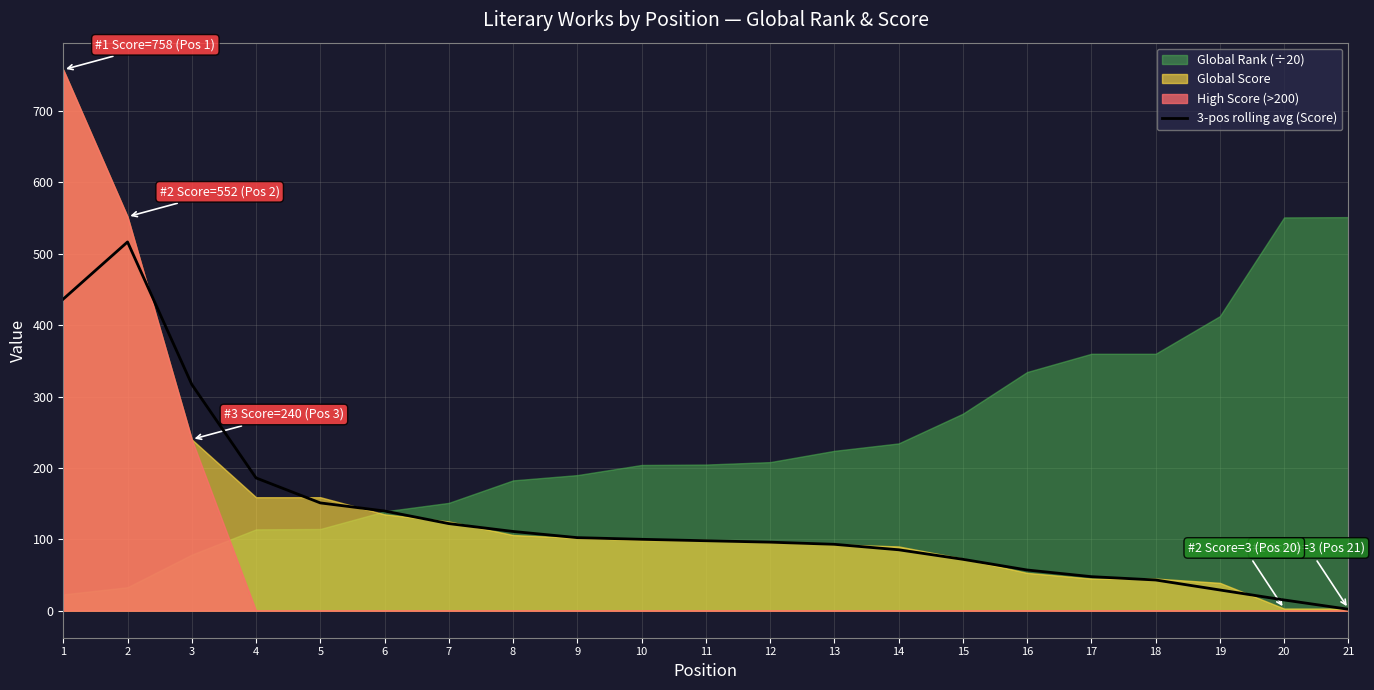

At which label does the data first exceed 98?

1